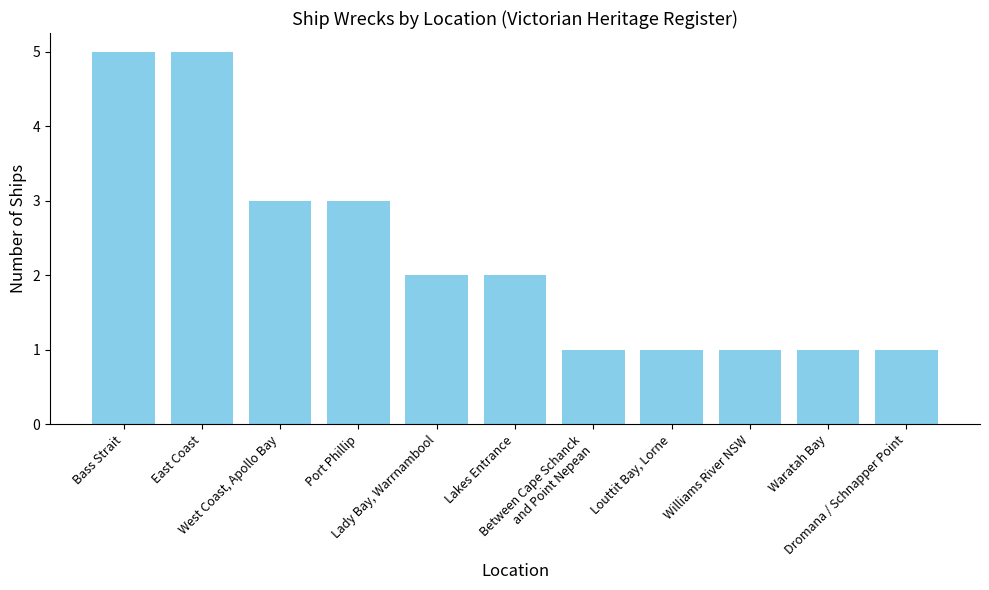

What is the label of the 4th bar from the left?

Port Phillip